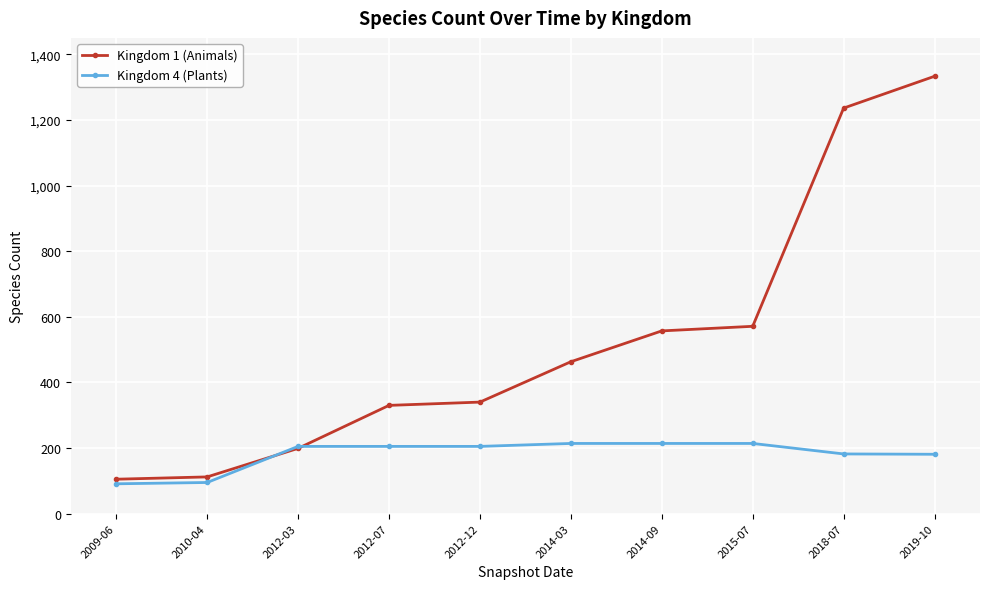

At which category does the chart reach its peak across all series?

2019-10